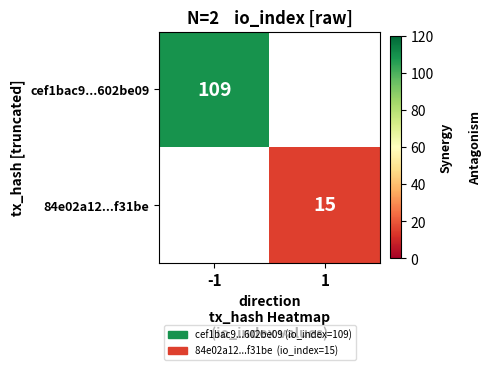

The value of cef1bac9...602be09 at -1 is 109. True or false?

True